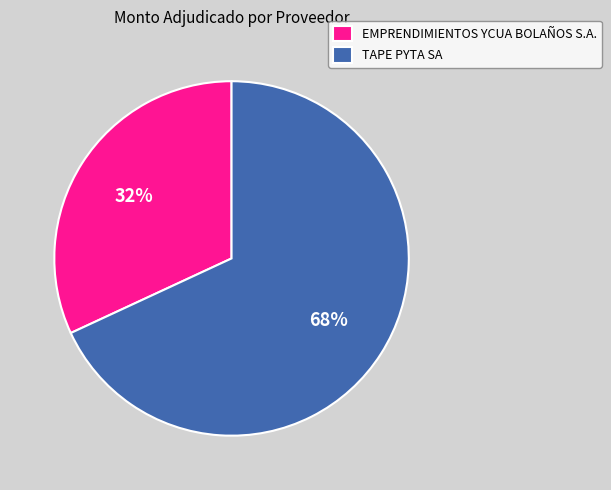

True or false: TAPE PYTA SA accounts for 68% of the total.

True